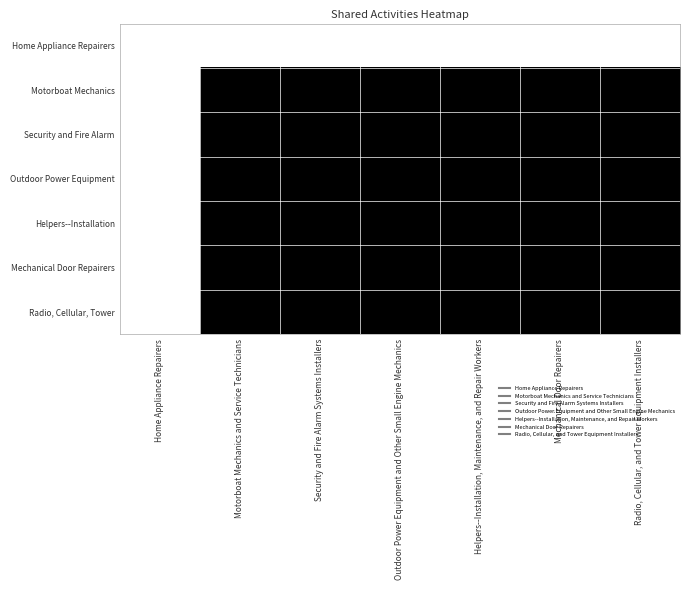

What is the maximum value shown in the chart?

1